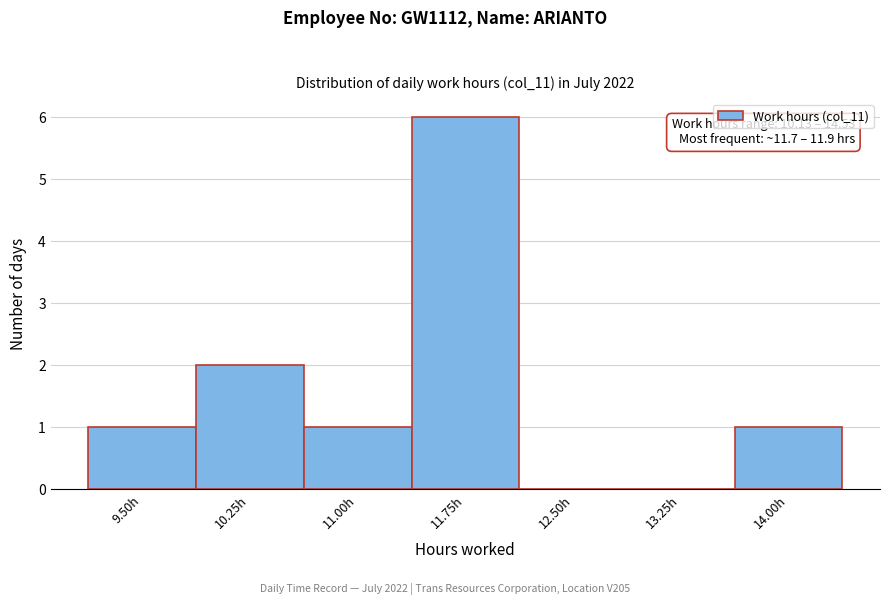

Reading right to left, extract all data points from this chart.

14.00h=1	13.25h=0	12.50h=0	11.75h=6	11.00h=1	10.25h=2	9.50h=1